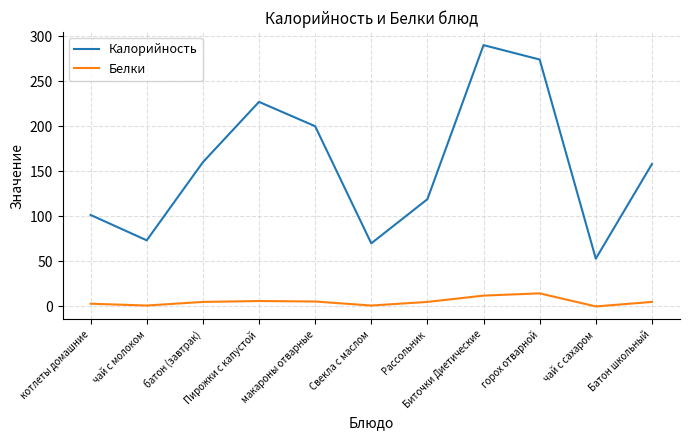

Is it true that Белки equals 1.0 at Свекла с маслом?

True